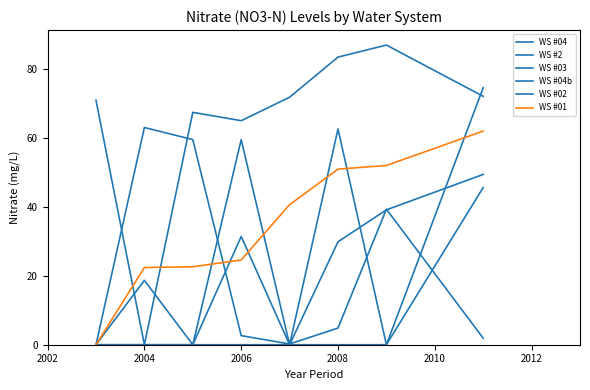

How many lines are shown in the chart?

6